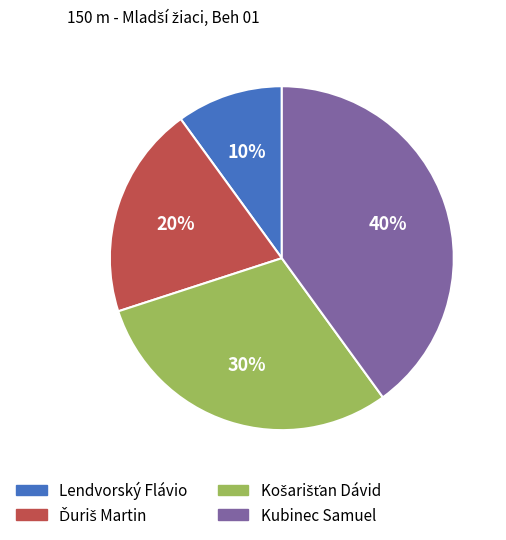

To the nearest percent, what percentage of the pie is Lendvorský Flávio?

10%